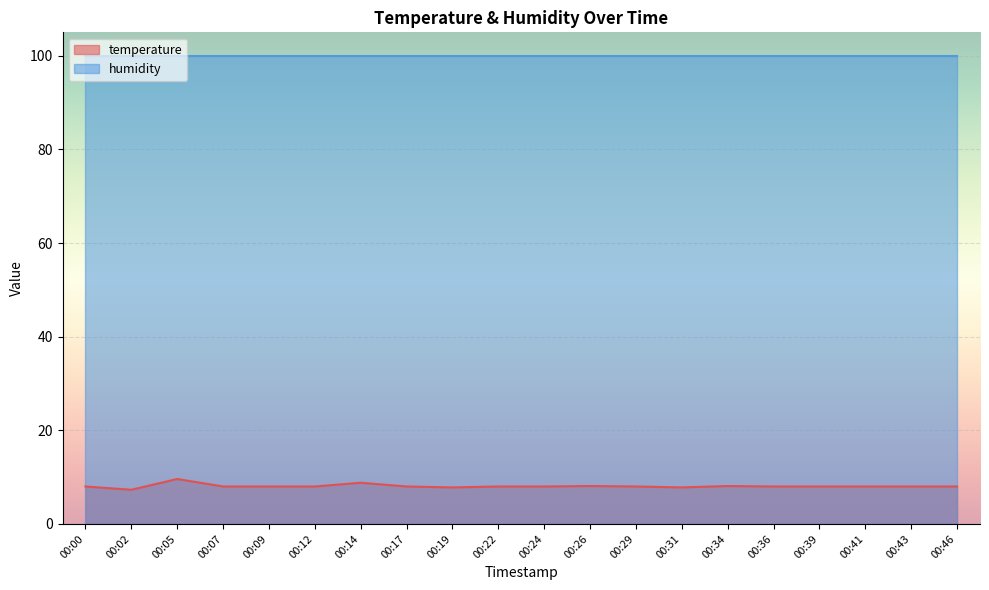

What is the average value?

8.1